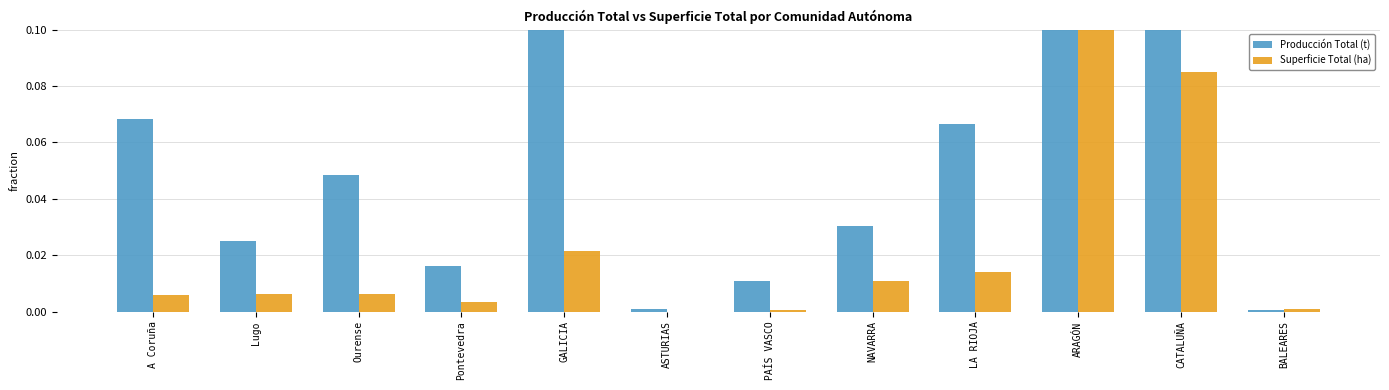

Does the chart contain any negative values?

No